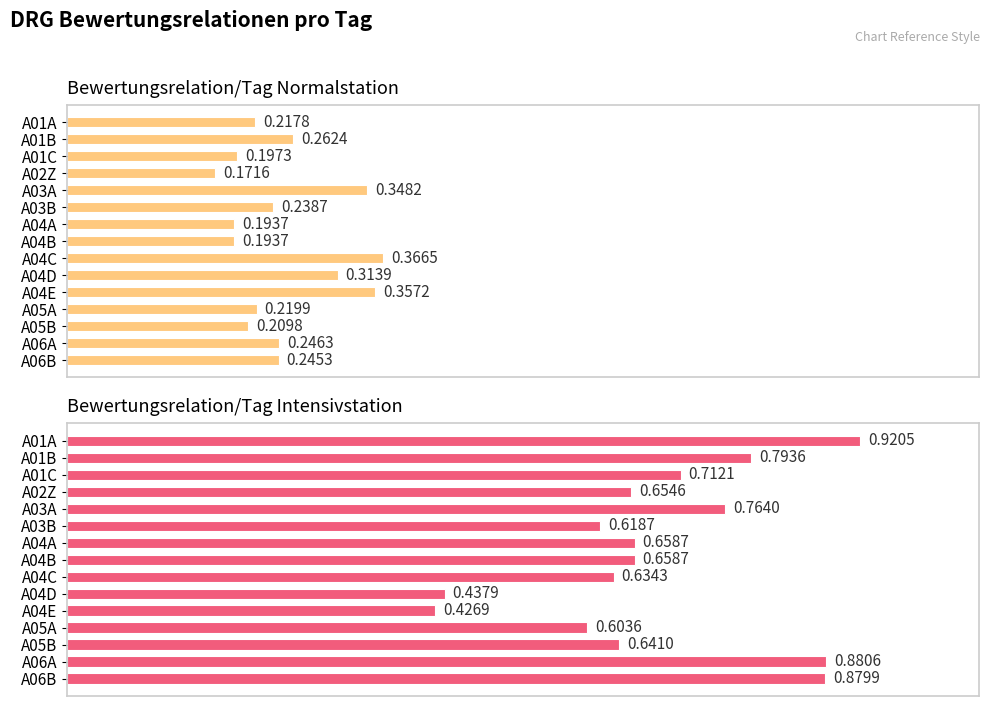

Which series has the largest total across all categories?

Bewertungsrelation/Tag Intensivstation